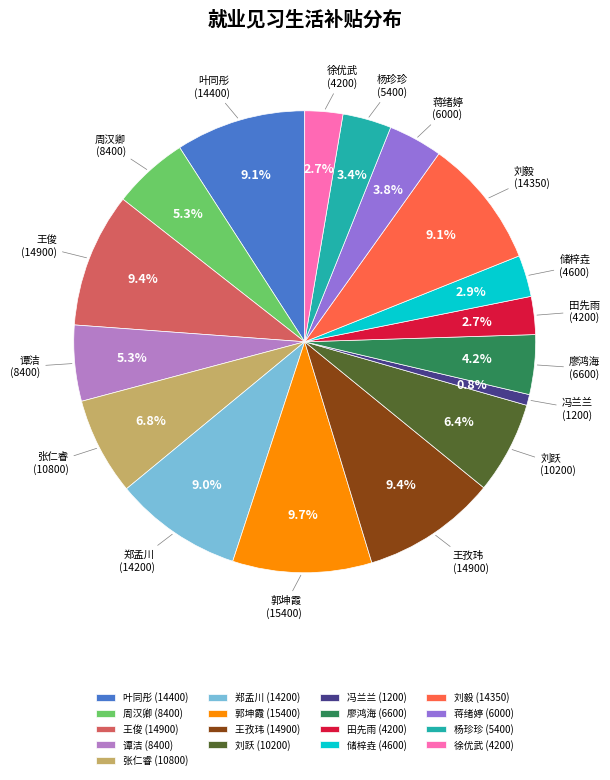

Which slice is the smallest?

冯兰兰